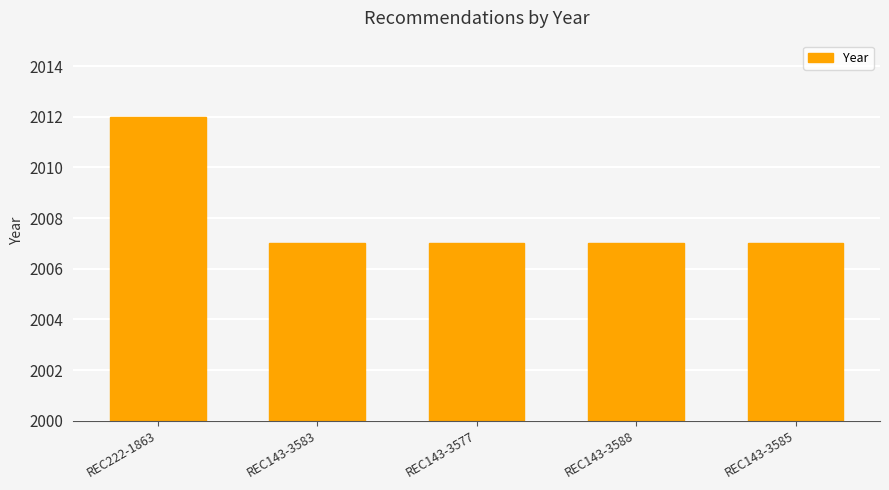

What is the ratio of the value at REC143-3583 to the value at REC143-3577?

1.0